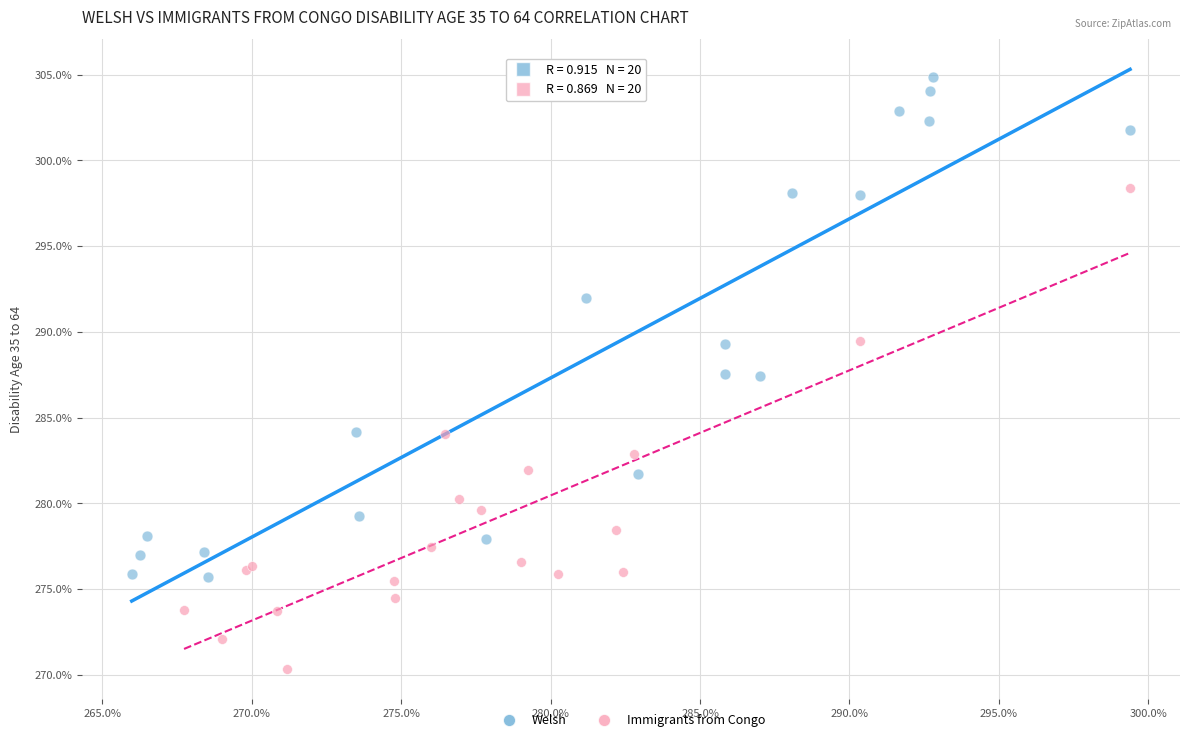

What are all the series names shown in the legend?

Welsh, Immigrants from Congo